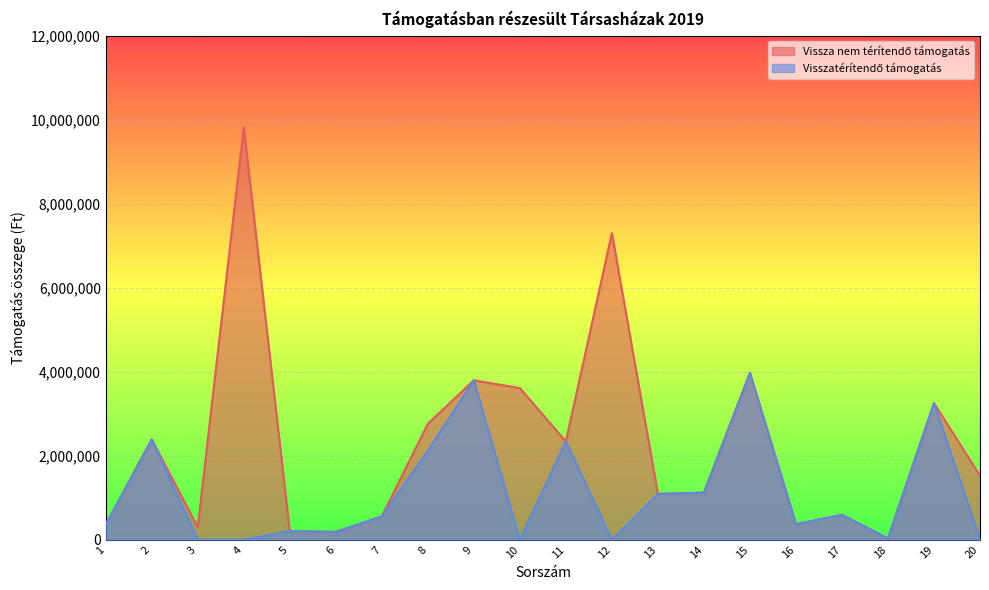

Reading left to right, what are all the values shown in this chart?

Vissza nem térítendő támogatás: 1=356890	2=2389094	3=299783	4=9819032	5=206200	6=187200	7=557306	8=2760000	9=3796495	10=3610587	11=2339973	12=7298749	13=1092894	14=1120140	15=3971931	16=369951	17=594797	18=30000	19=3252158	20=1522558
Visszatérítendő támogatás: 1=356890	2=2389094	3=0	4=0	5=206200	6=187200	7=557306	8=2116000	9=3796495	10=0	11=2339973	12=0	13=1092894	14=1120140	15=3971930	16=369951	17=594797	18=30000	19=3252158	20=0